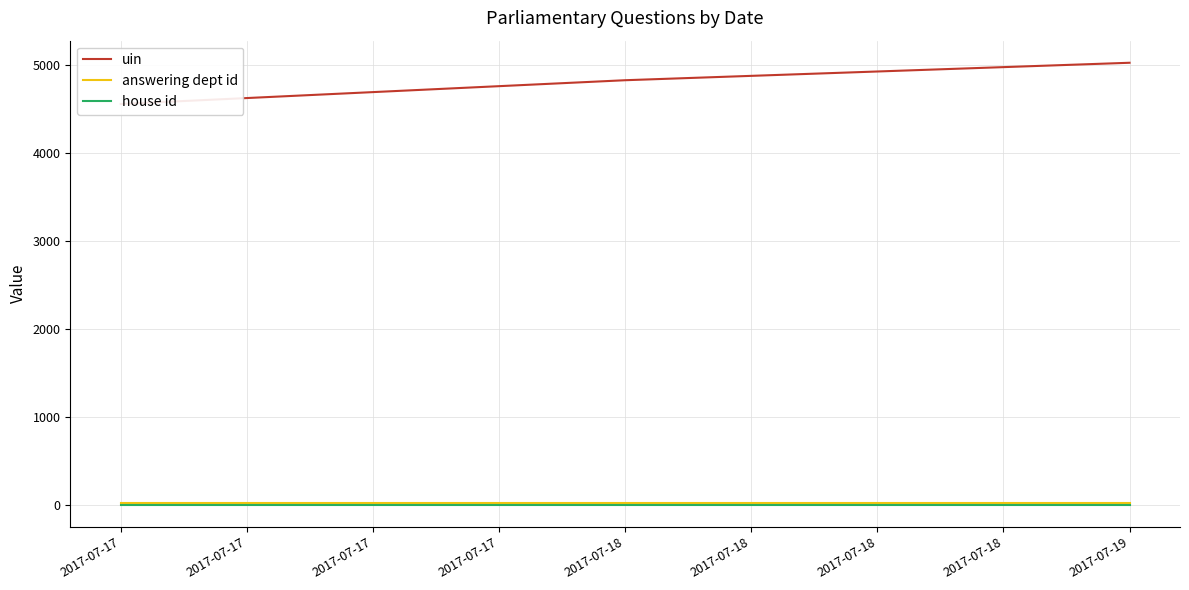

At 2017-07-18, list the series in order from smallest to largest.

house id, answering dept id, uin